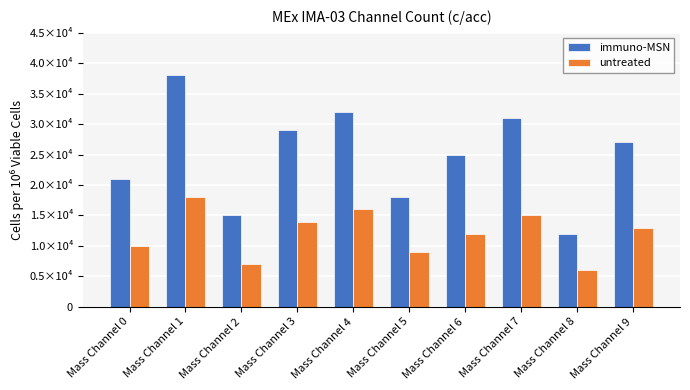

Reading right to left, what are all the values shown in this chart?

immuno-MSN: Mass Channel 9=2.7	Mass Channel 8=1.2	Mass Channel 7=3.1	Mass Channel 6=2.5	Mass Channel 5=1.8	Mass Channel 4=3.2	Mass Channel 3=2.9	Mass Channel 2=1.5	Mass Channel 1=3.8	Mass Channel 0=2.1
untreated: Mass Channel 9=1.3	Mass Channel 8=0.6	Mass Channel 7=1.5	Mass Channel 6=1.2	Mass Channel 5=0.9	Mass Channel 4=1.6	Mass Channel 3=1.4	Mass Channel 2=0.7	Mass Channel 1=1.8	Mass Channel 0=1.0